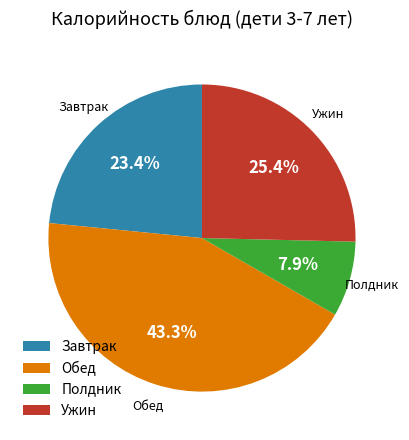

Combined, do Полдник and Ужин account for over 50%?

No